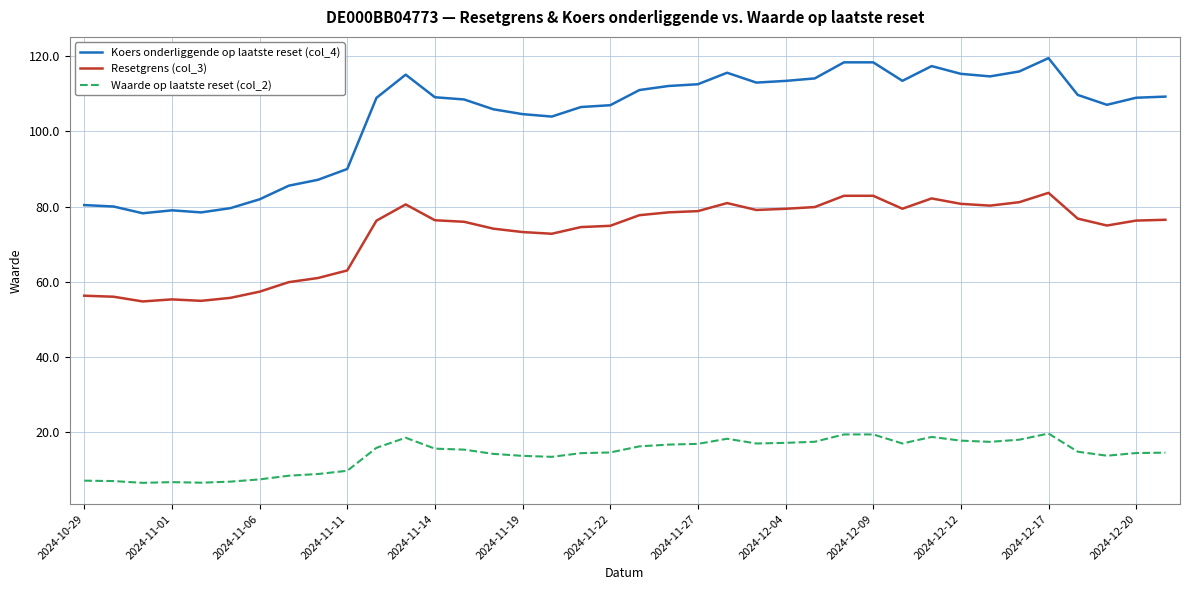

Which series has the largest total across all categories?

Koers onderliggende op laatste reset (col_4)